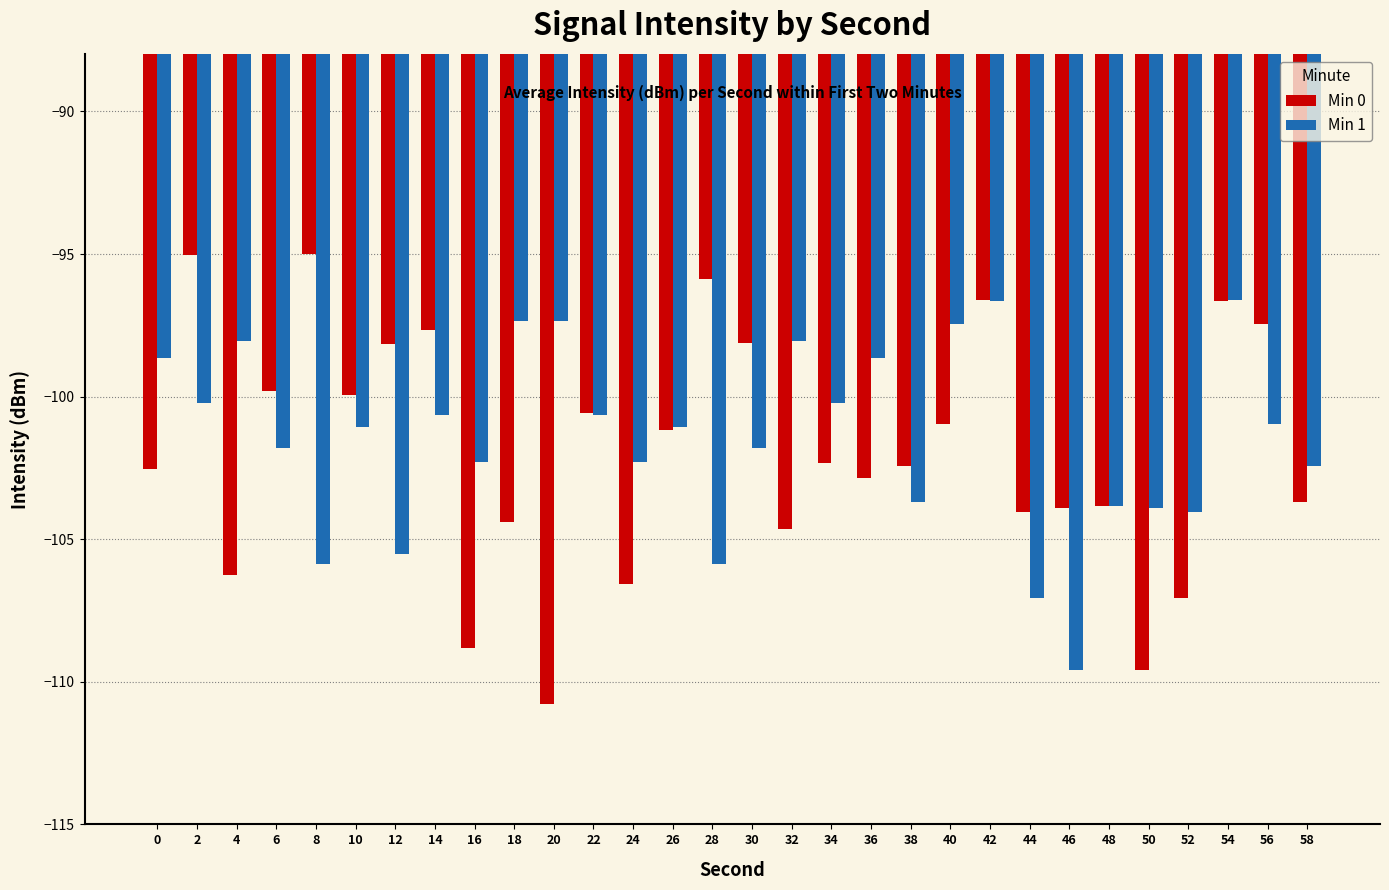

What is the approximate value of Min 1 at 28?

-105.9